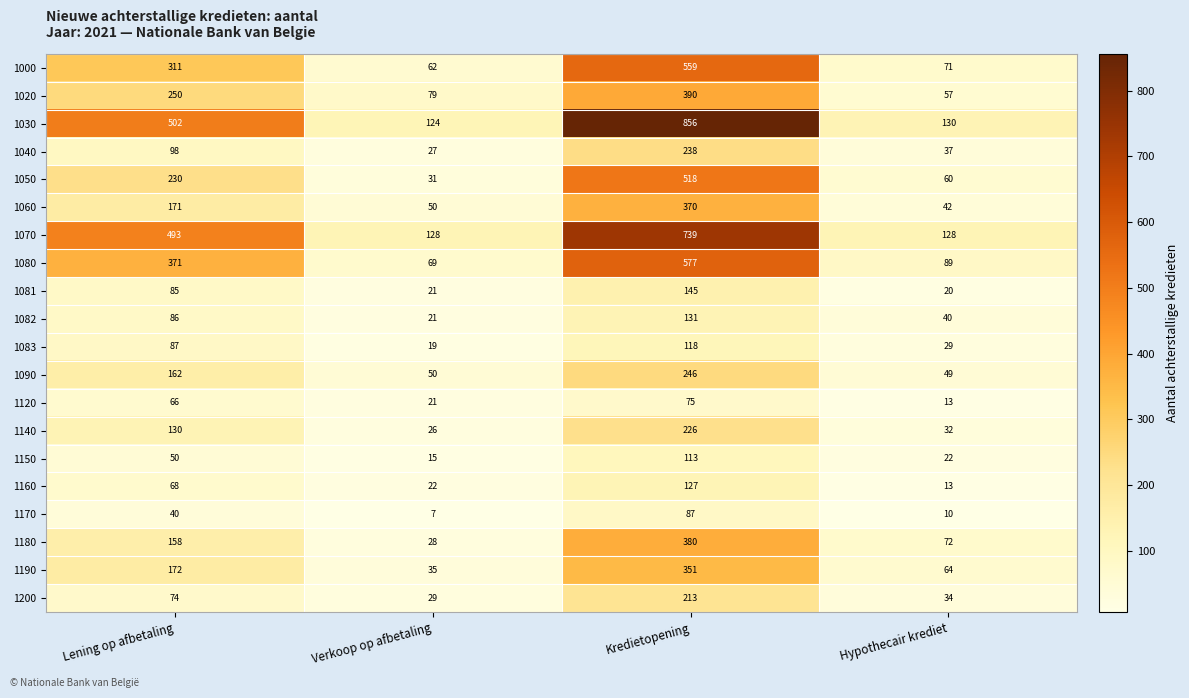

At which label is 1060 closest to 206?

Lening op afbetaling